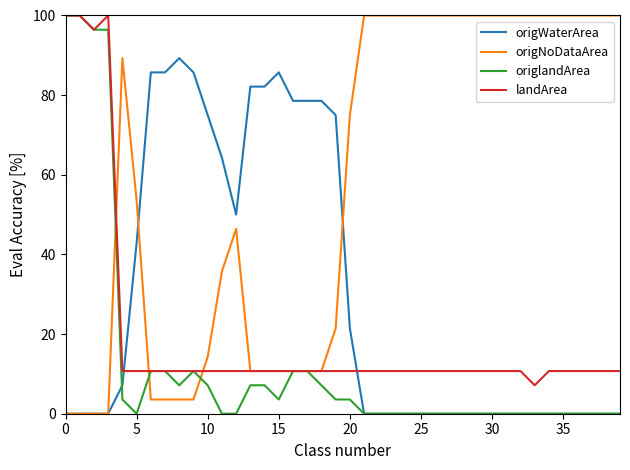

What is the maximum value shown in the chart?

100.0